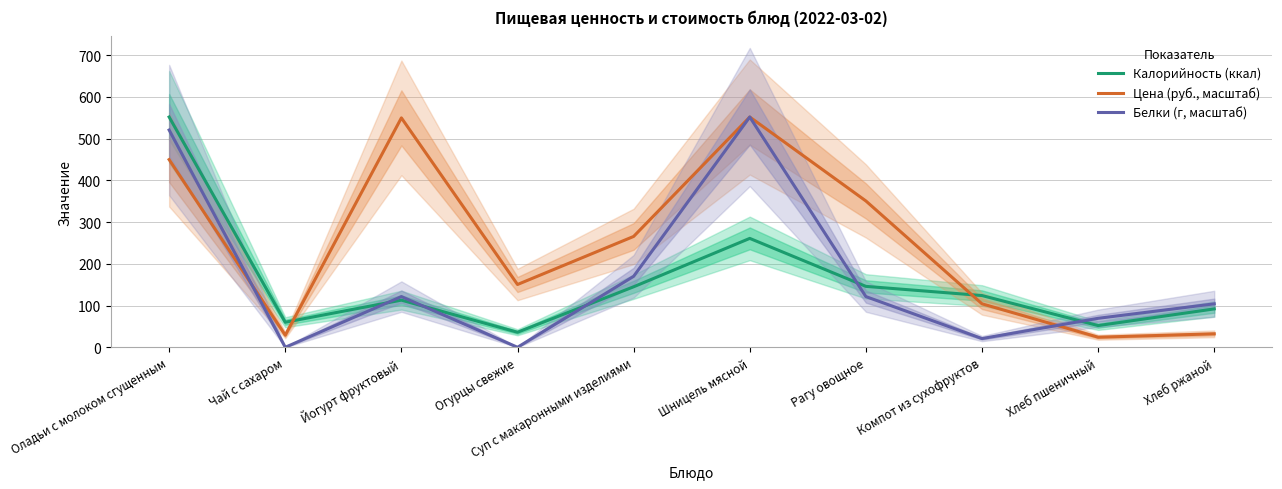

How many interior local peaks does the Цена (руб., масштаб) series have?

2